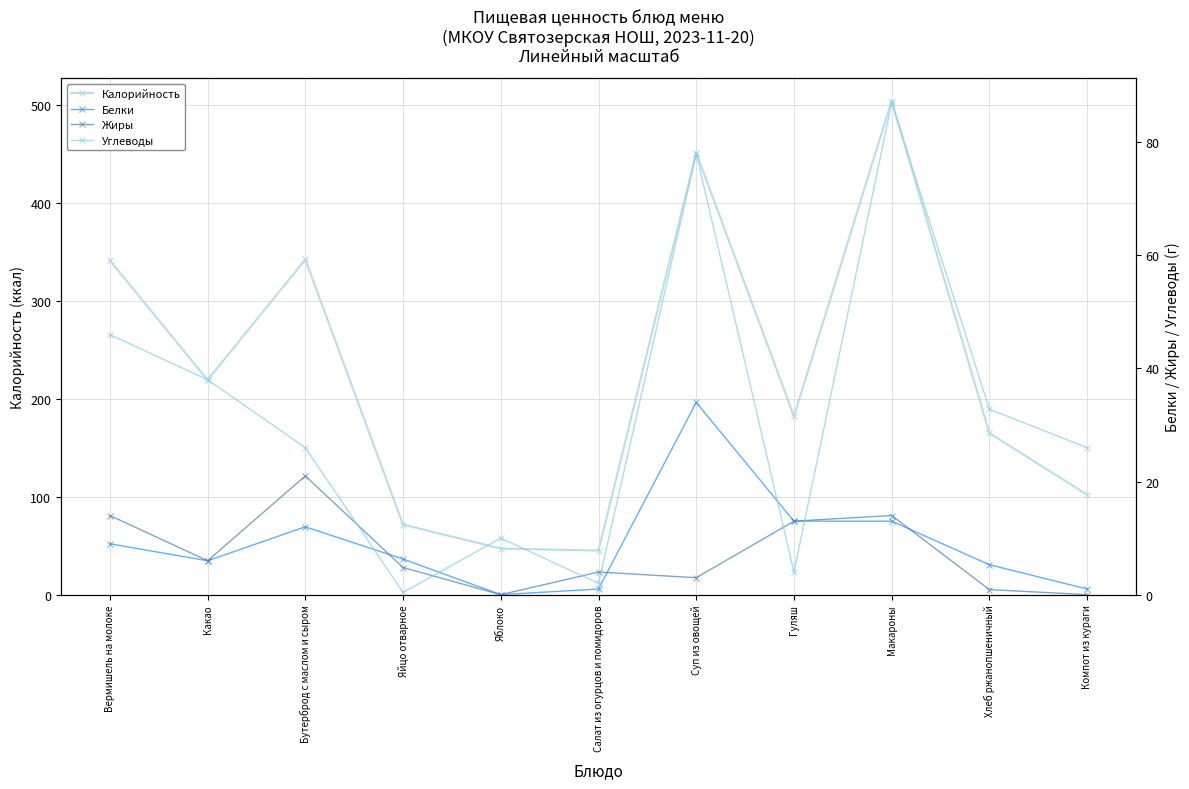

What is the difference between the maximum and second lowest values in the Углеводы series?

85.0